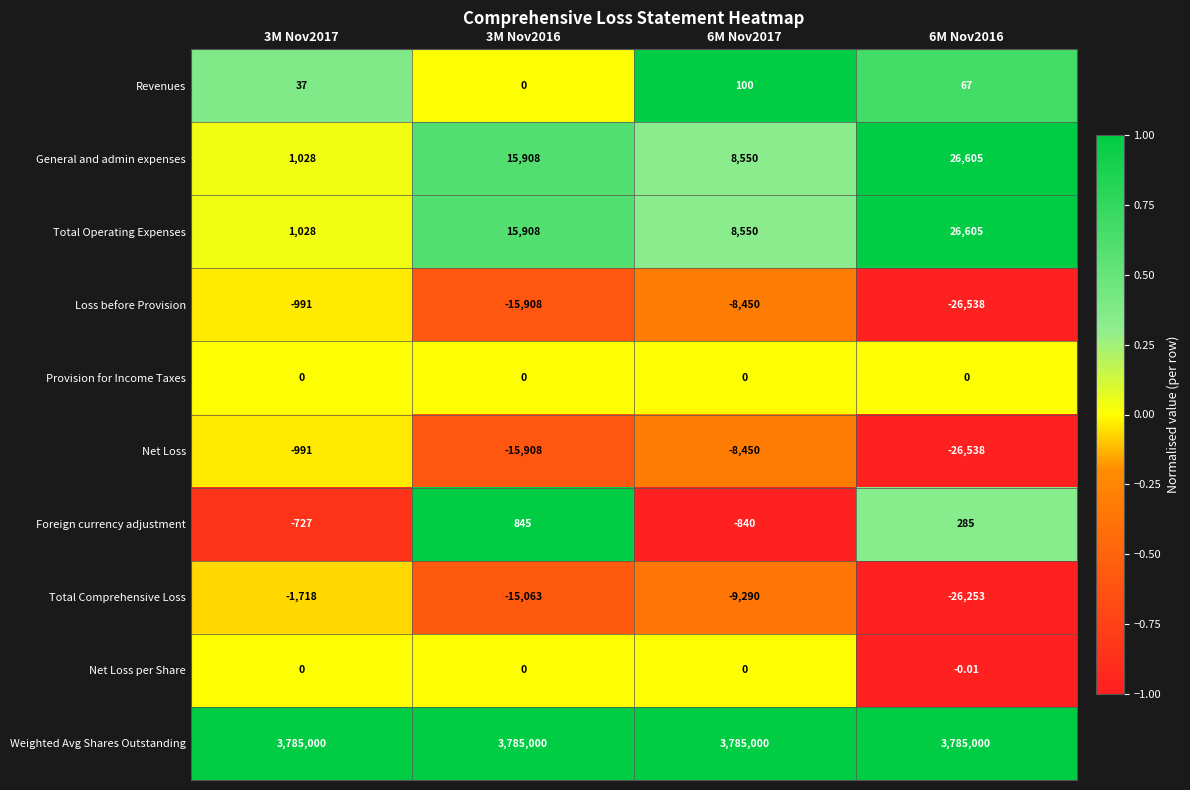

Which category has the lowest value across all series?

6M Nov2016